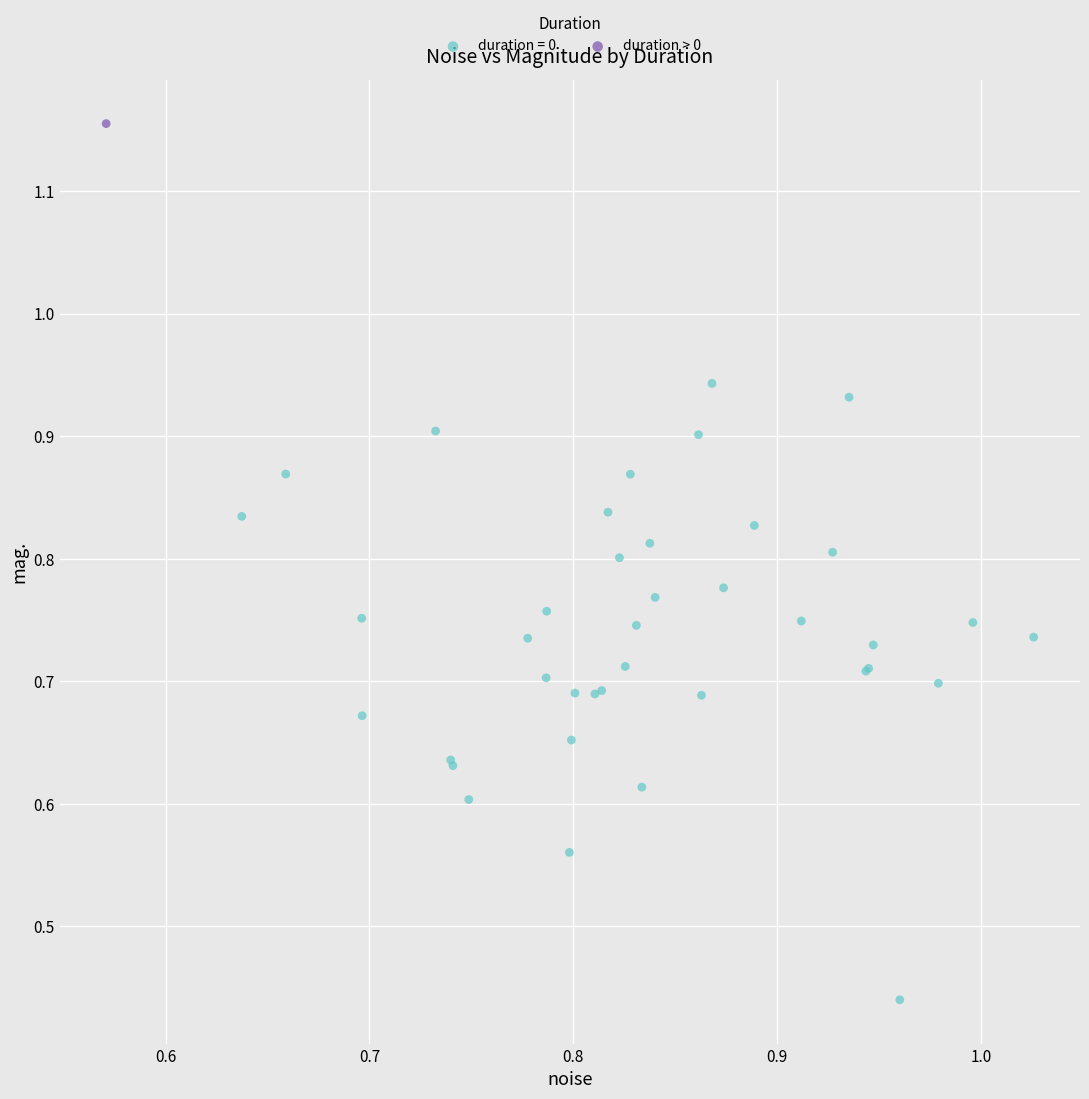

What are all the series names shown in the legend?

duration = 0, duration > 0